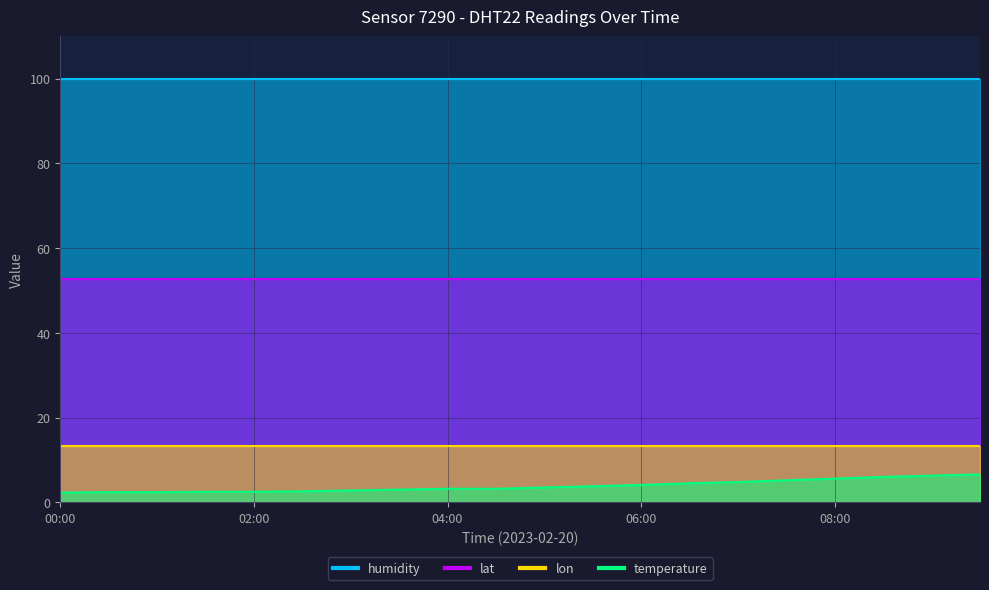

The value of temperature at 01:00 is 3.9. True or false?

False